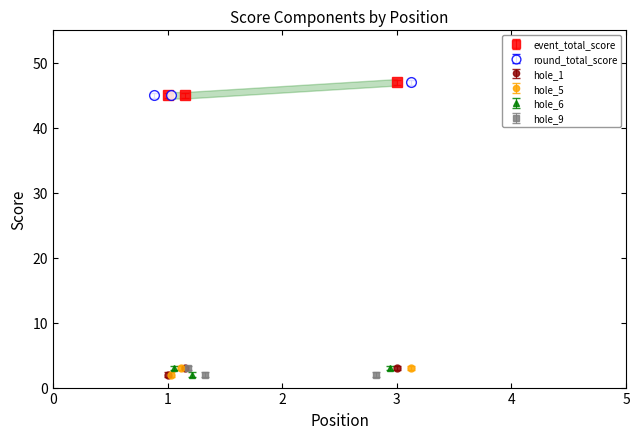

Which label corresponds to the smallest value in the chart?

1